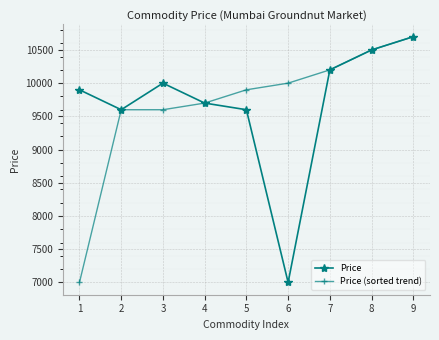

True or false: Price (sorted trend) has more than 1 points higher than both neighbors.

False